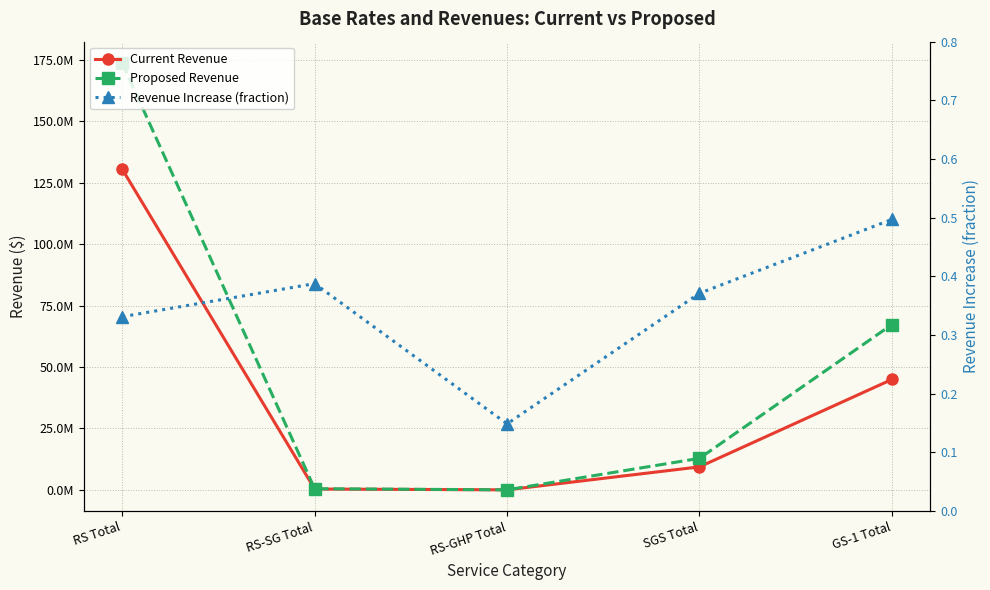

What is the value of the Revenue Increase (fraction) point at the 5th from the left?

0.5